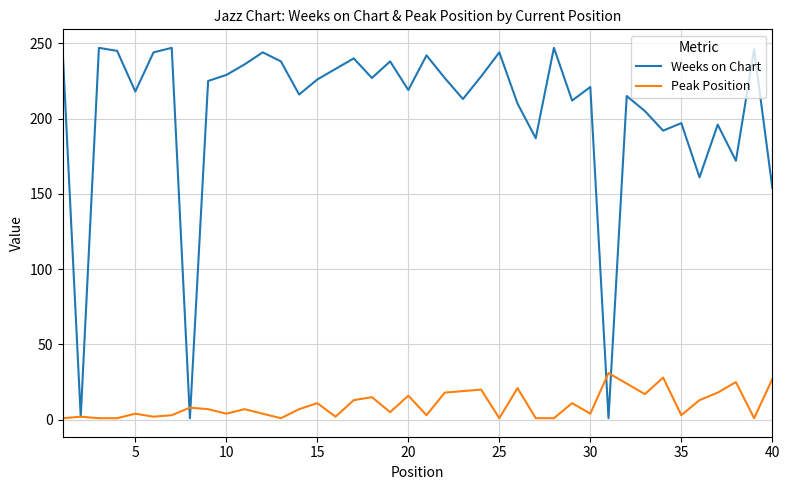

Which series has the largest total across all categories?

Weeks on Chart